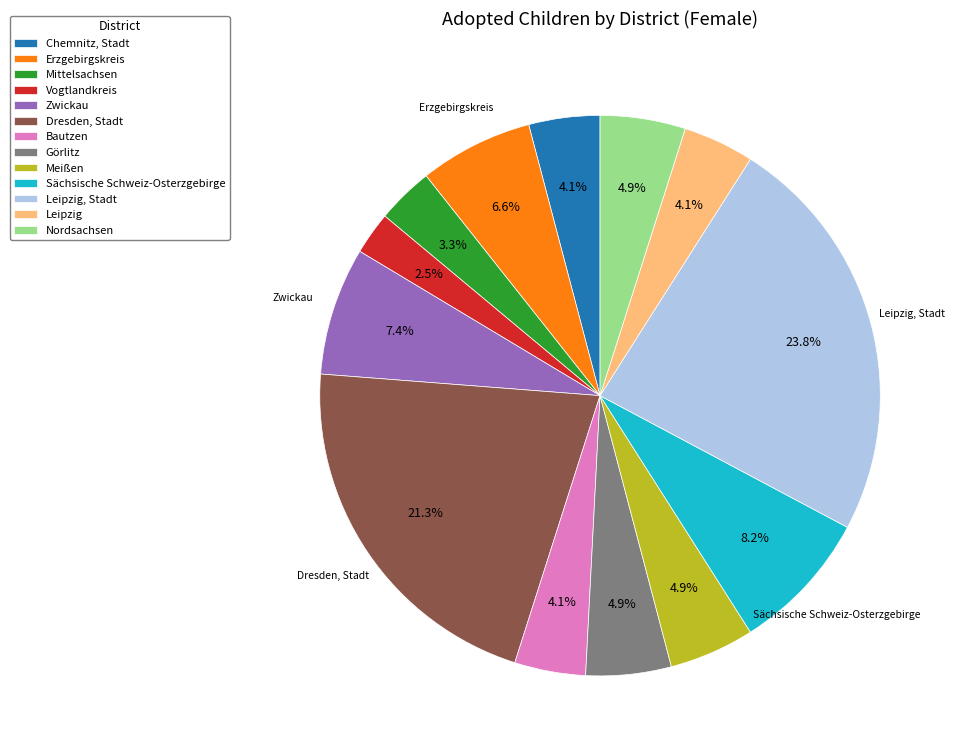

Between Leipzig and Meißen, which is larger?

Meißen